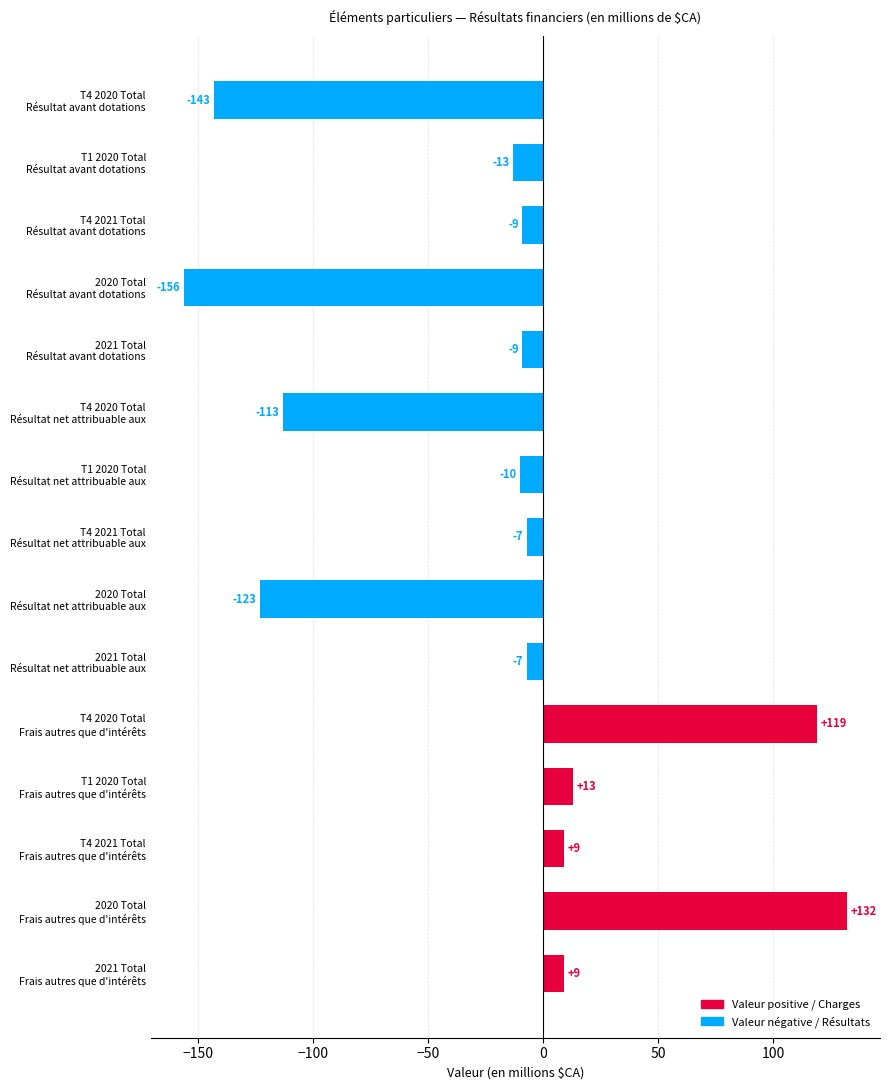

What is the minimum value shown in the chart?

-156